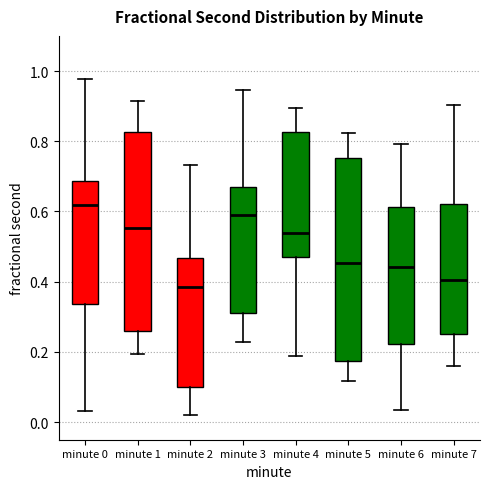

Where is the upper edge of the box for minute 4 on the y-axis? The values are not printed on the chart, so give them approximately, as read against the axis.

0.82